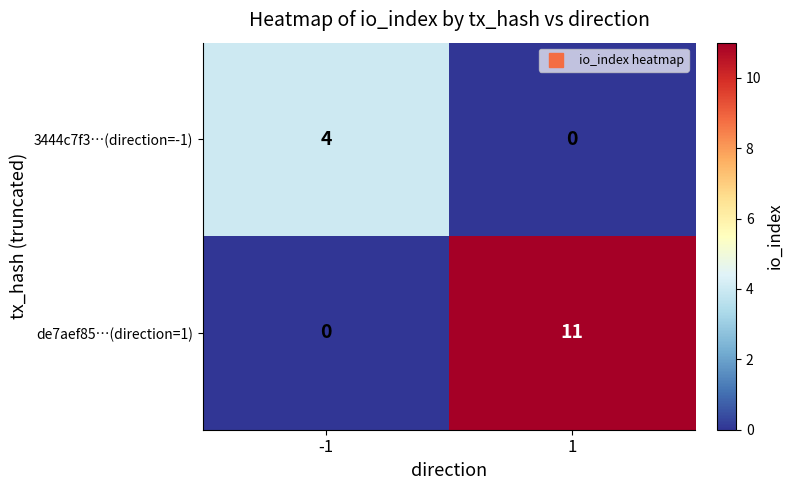

What is the difference between the de7aef85…(direction=1) values at -1 and 1?

11